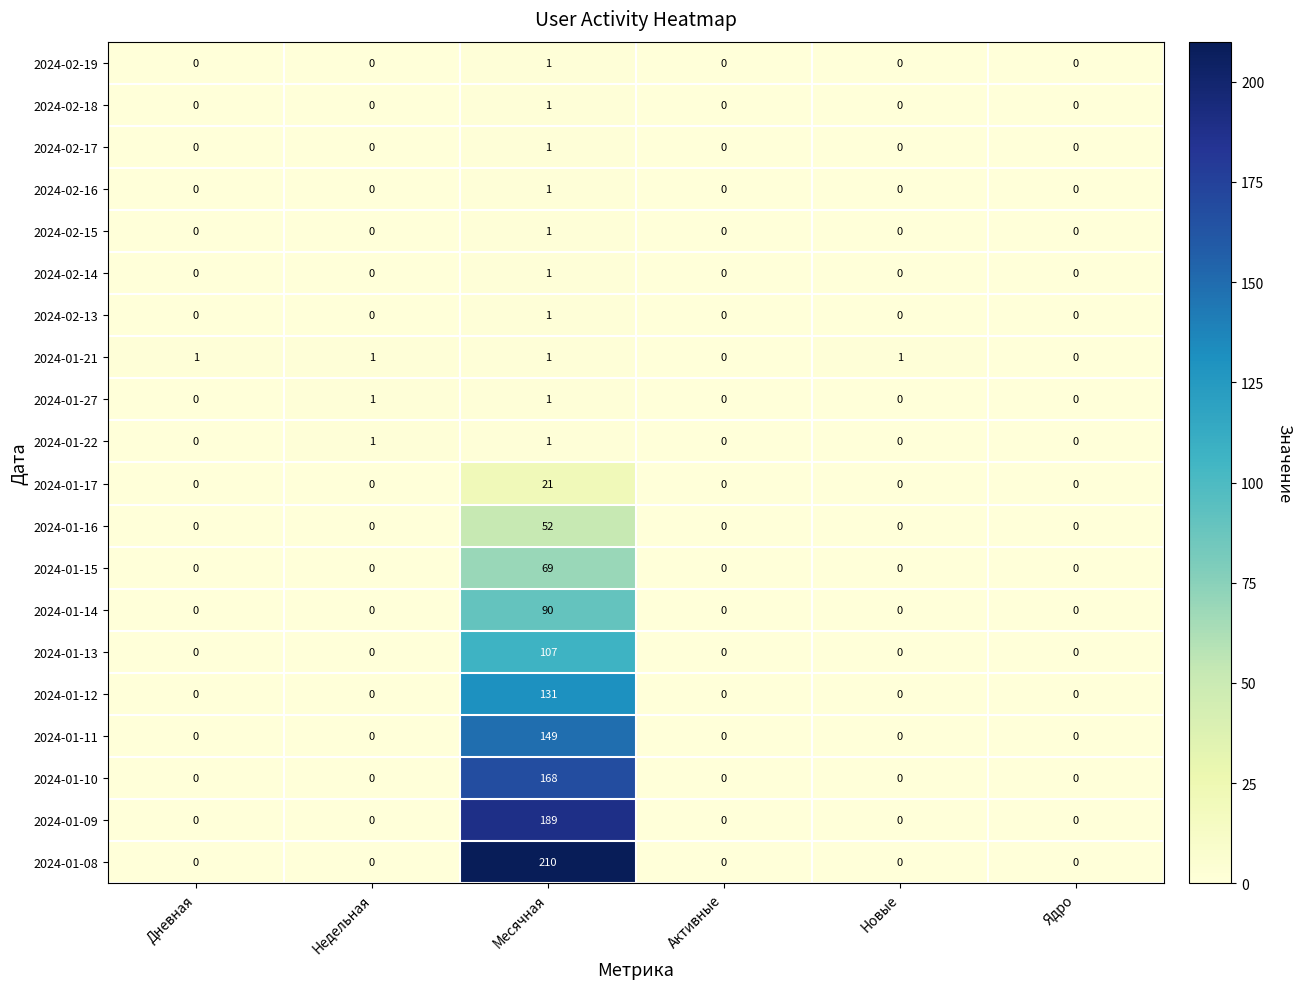

Which category has the highest value across all series?

Месячная